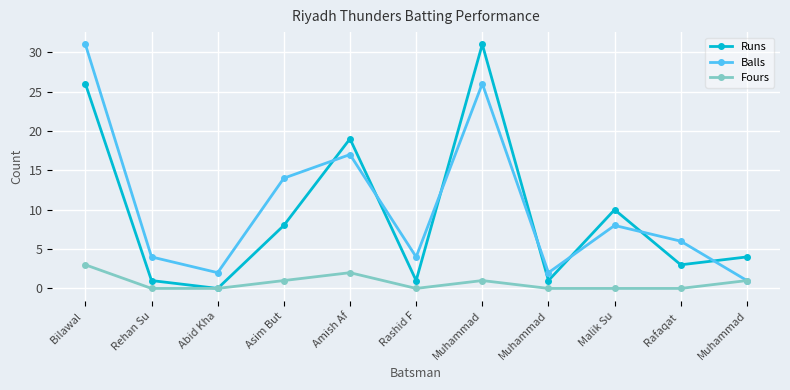

Count the number of categories in the chart.

11